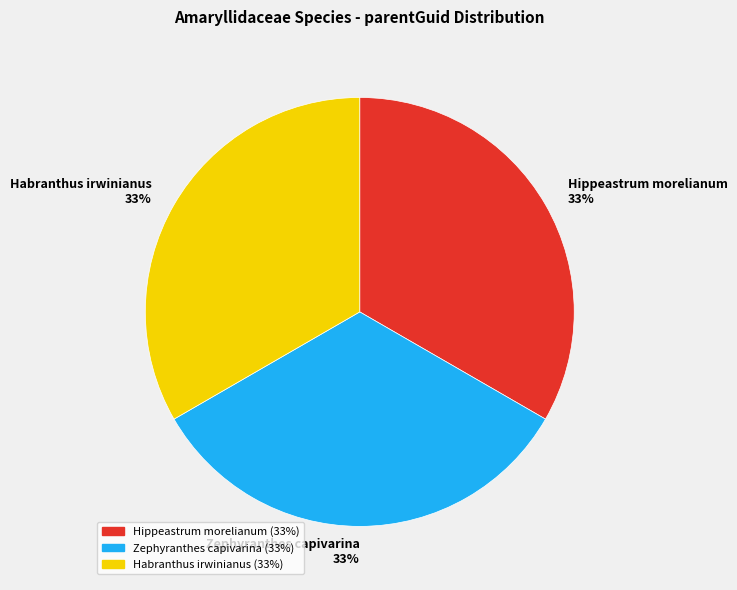

Do Habranthus irwinianus 33% and Hippeastrum morelianum 33% together represent more than half of the pie?

Yes